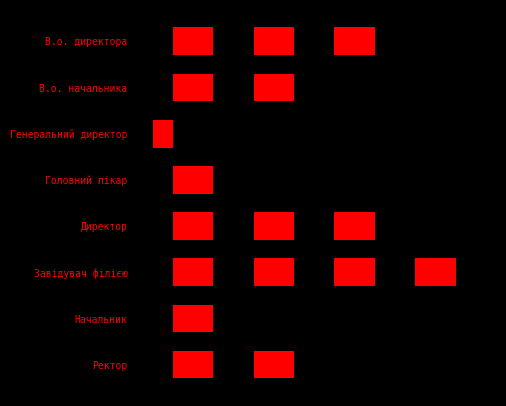

What is the difference between the maximum and minimum values?

7